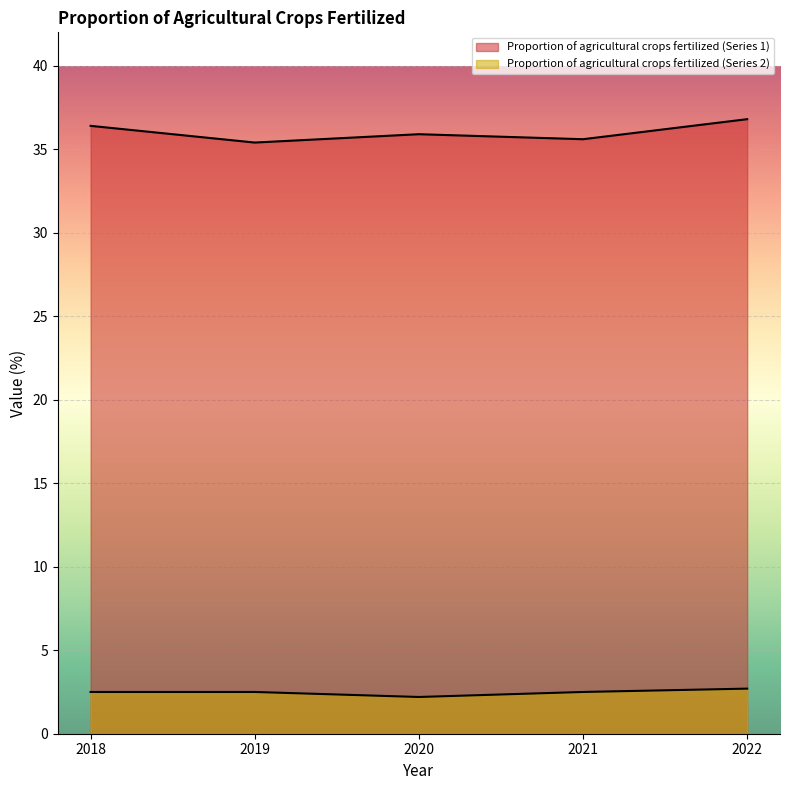

Where is the first local minimum for Proportion of agricultural crops fertilized (Series 2)?

2020